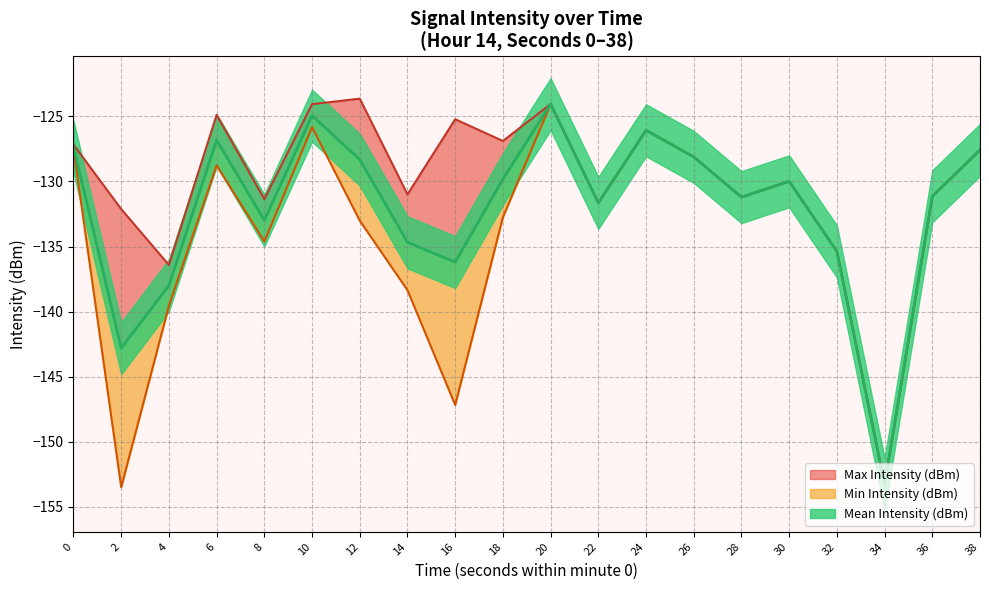

Is this an area chart (filled region under the line)?

No